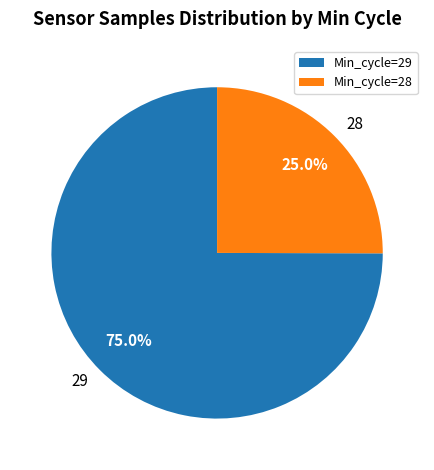

What portion of the pie excludes 29?

25.0%